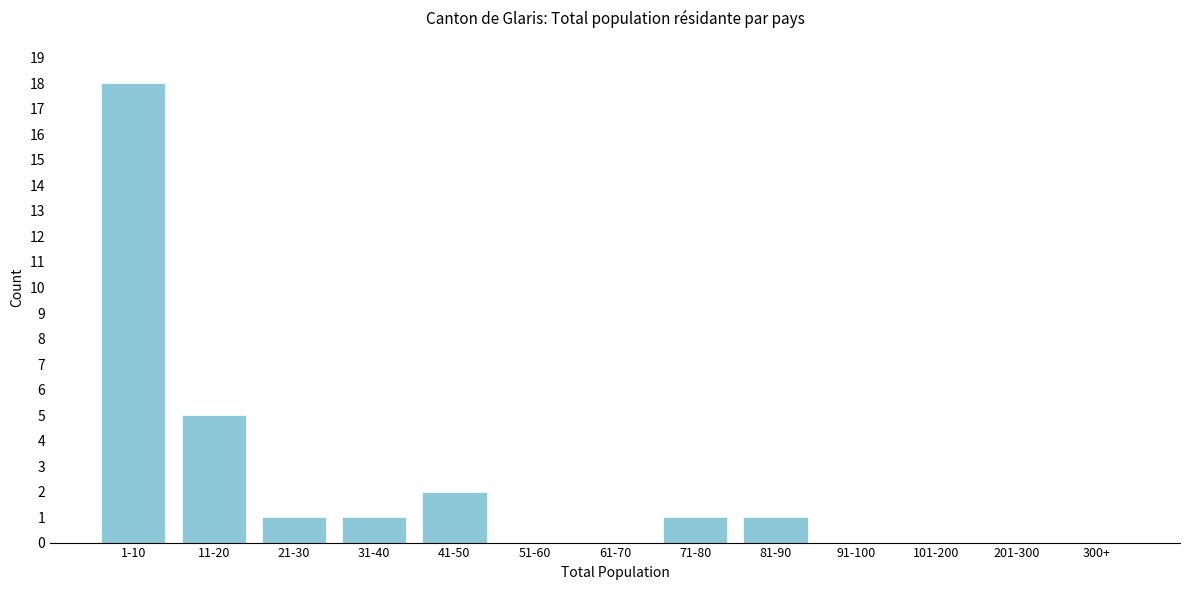

Reading right to left, transcribe all the data shown in this chart.

300+=0	201-300=0	101-200=0	91-100=0	81-90=1	71-80=1	61-70=0	51-60=0	41-50=2	31-40=1	21-30=1	11-20=5	1-10=18